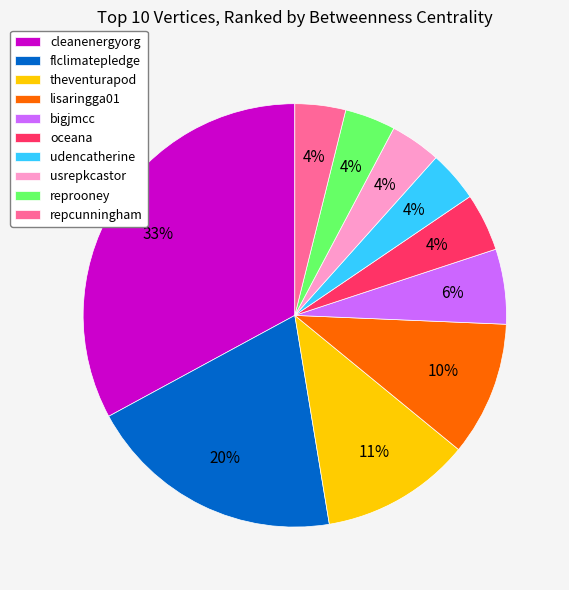

Is udencatherine the majority of the pie?

No